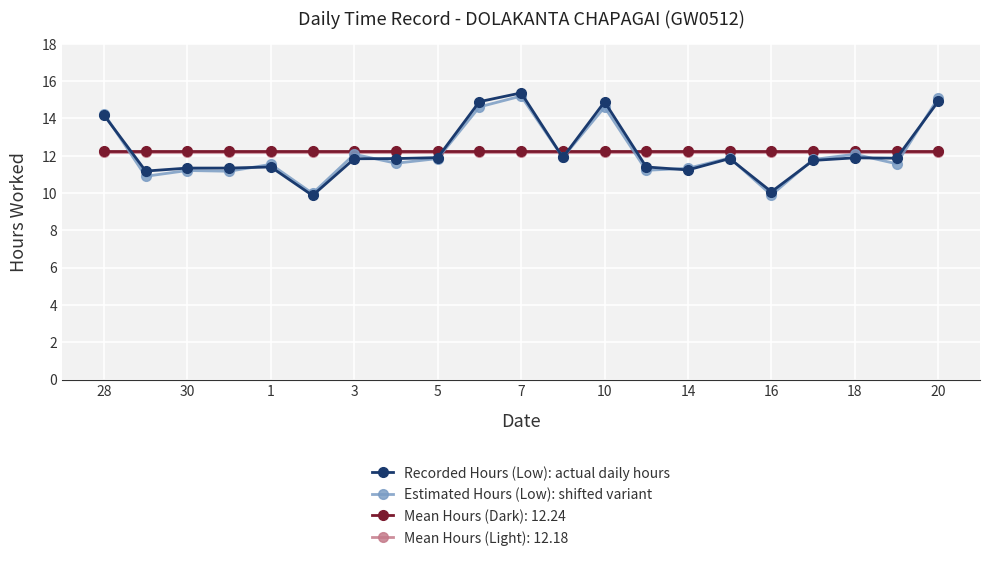

What is the minimum value shown in the chart?

9.9